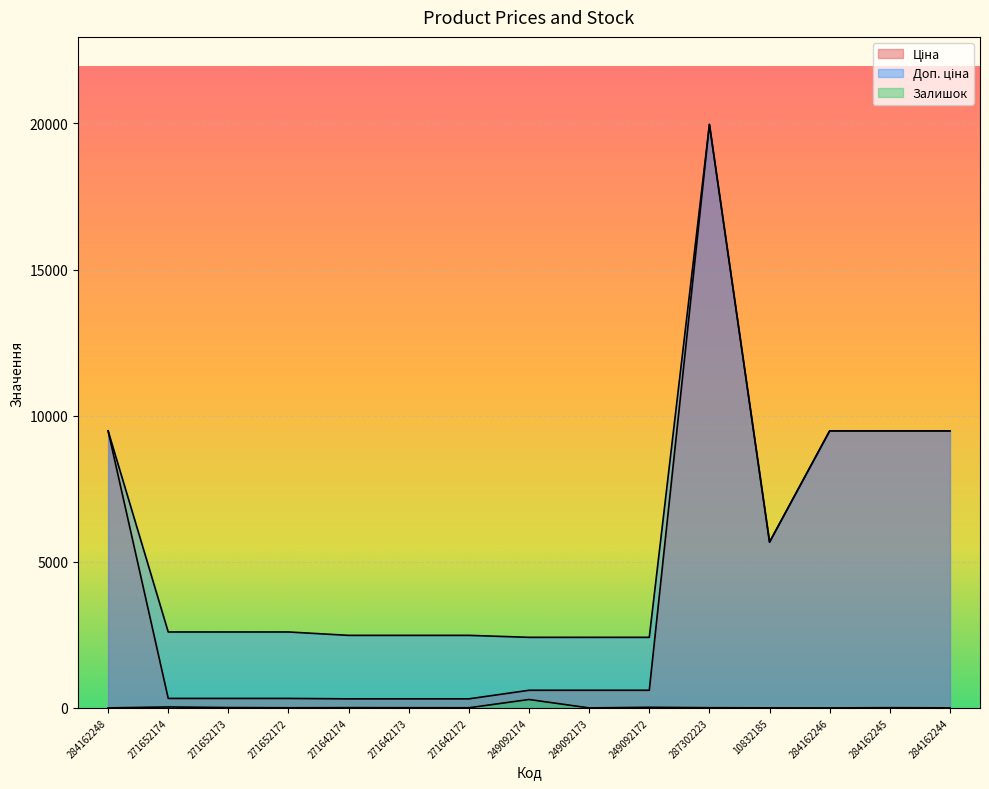

The Доп. ціна series shows 3911.0 at 271642174. True or false?

False